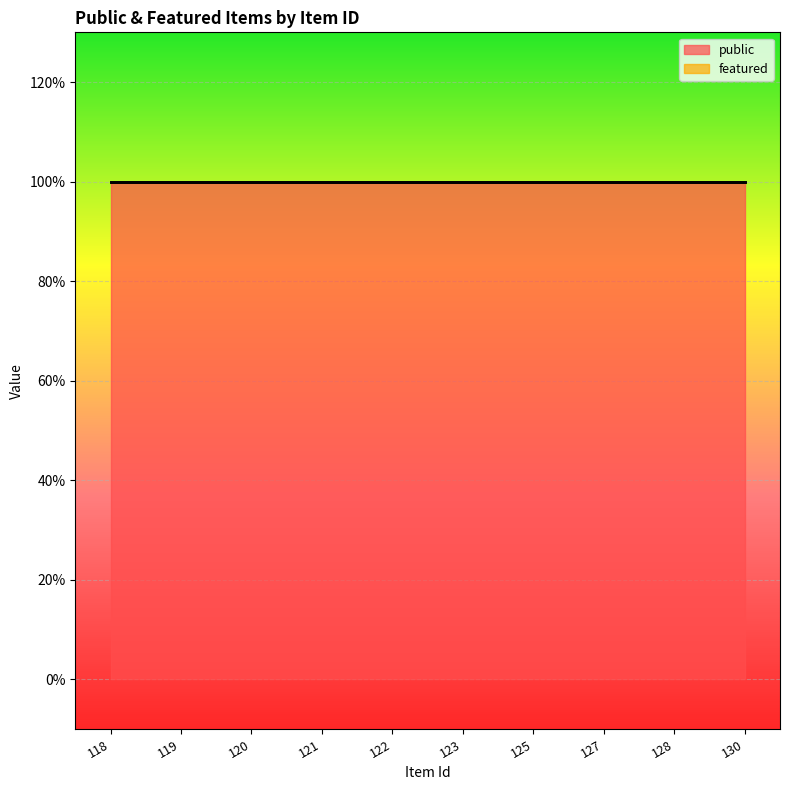

What are all the series names shown in the legend?

public, featured